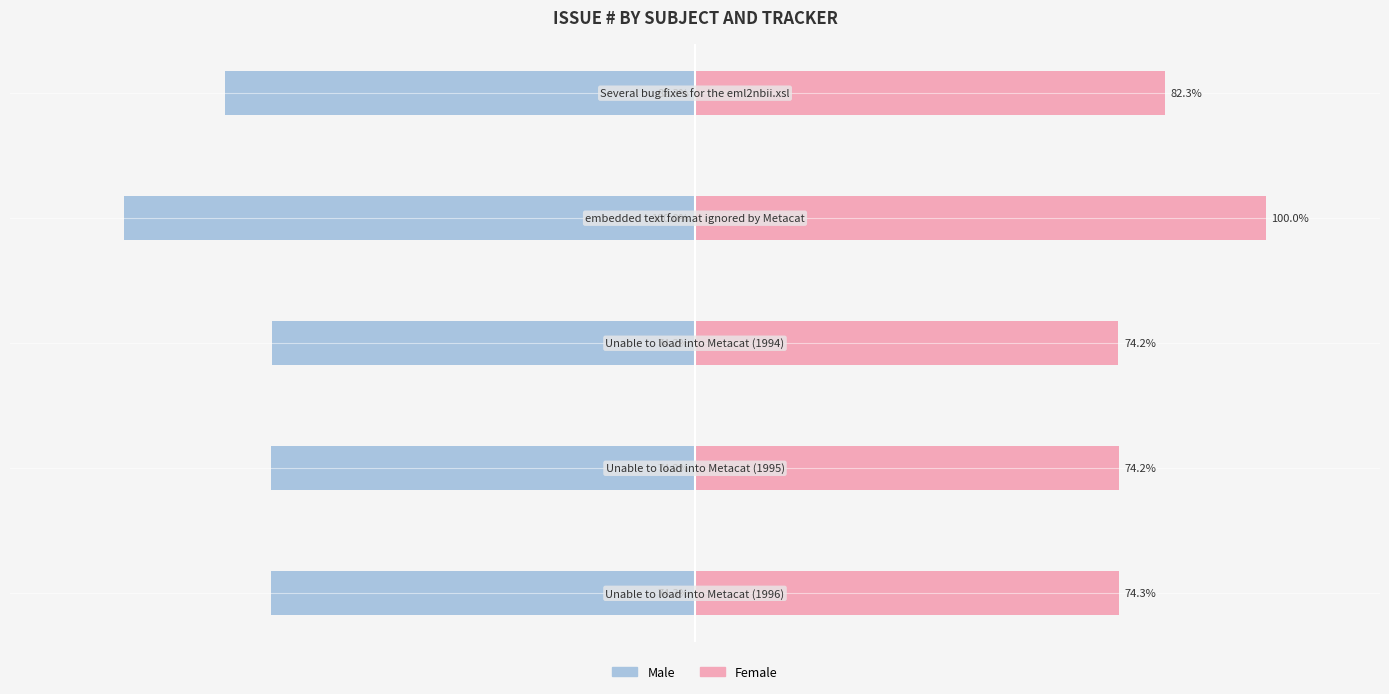

Is it true that Female equals 22.3 at 0?

False